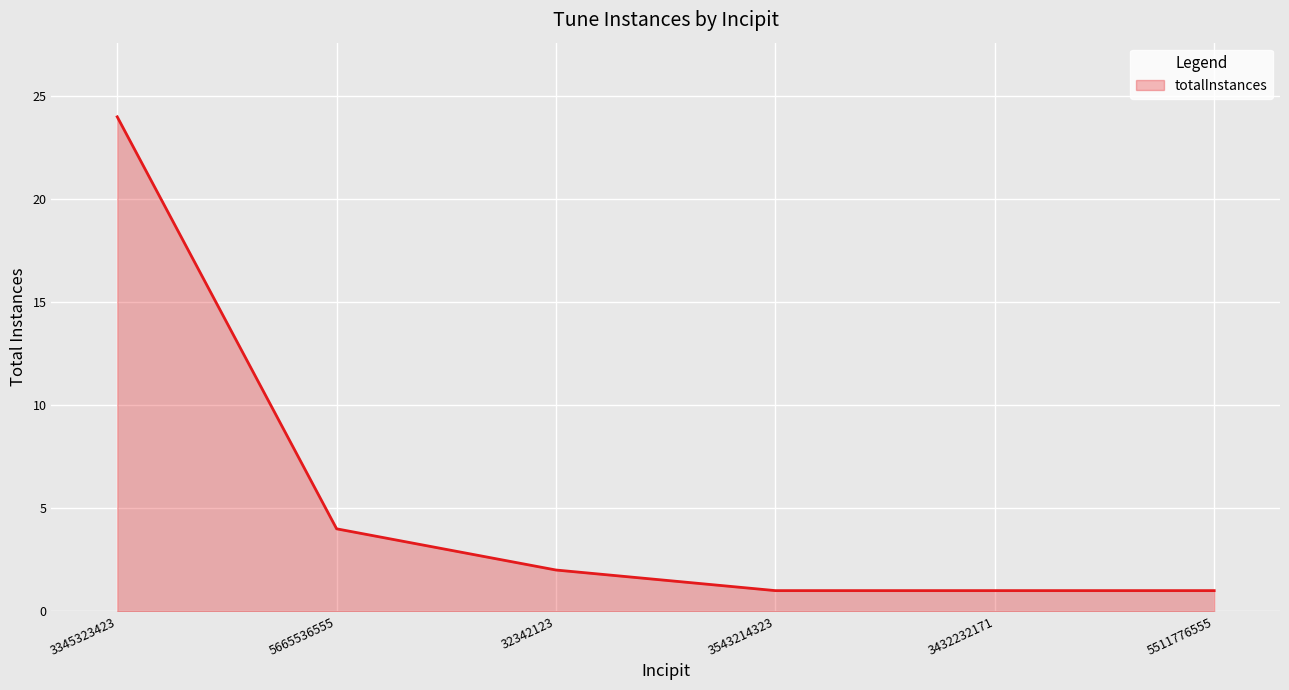

The chart shows a value of 1 at 3432232171. True or false?

True